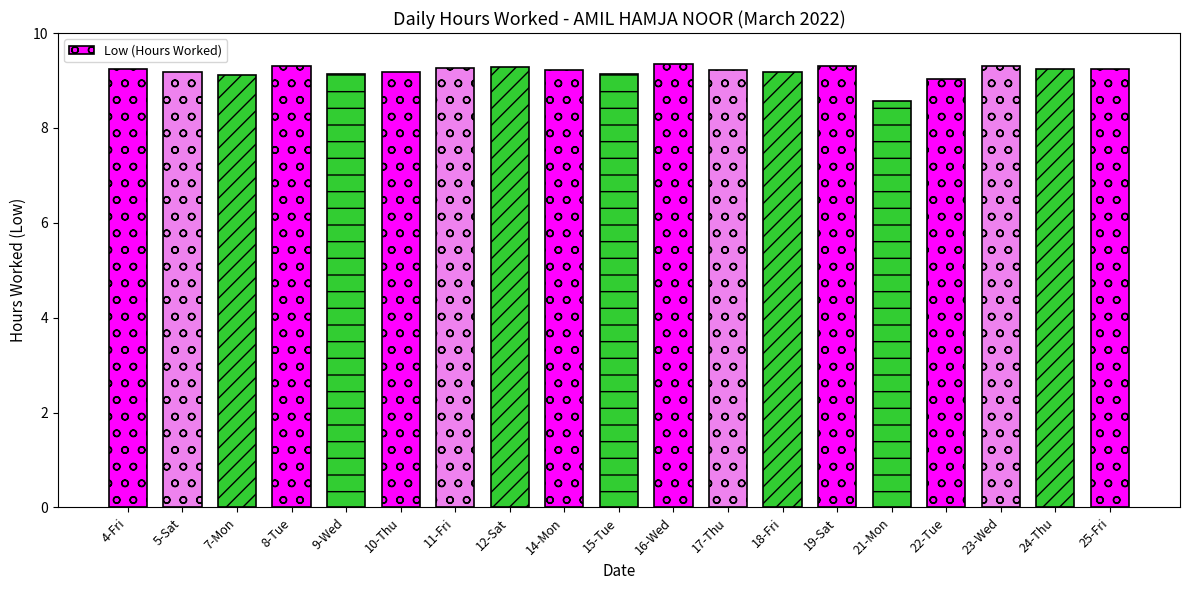

Which category has the lowest value across all series?

21-Mon